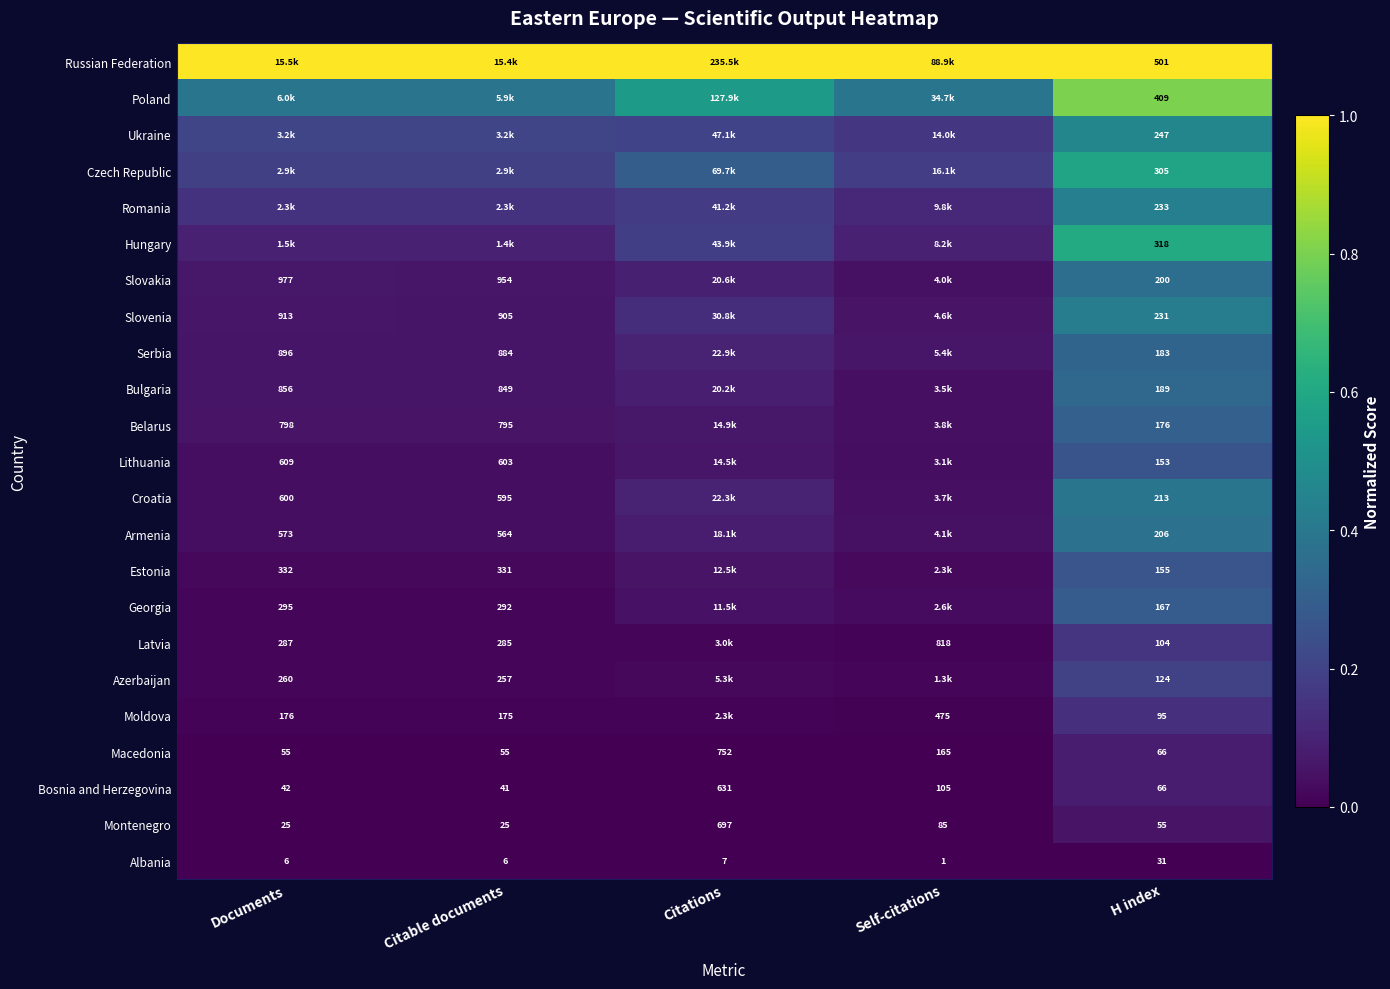

At which category is the sum across all series the highest?

H index